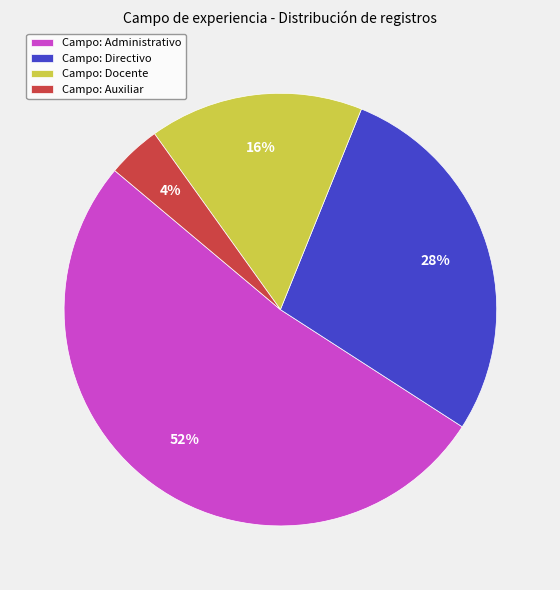

What is the largest slice in the pie chart?

Campo: Administrativo